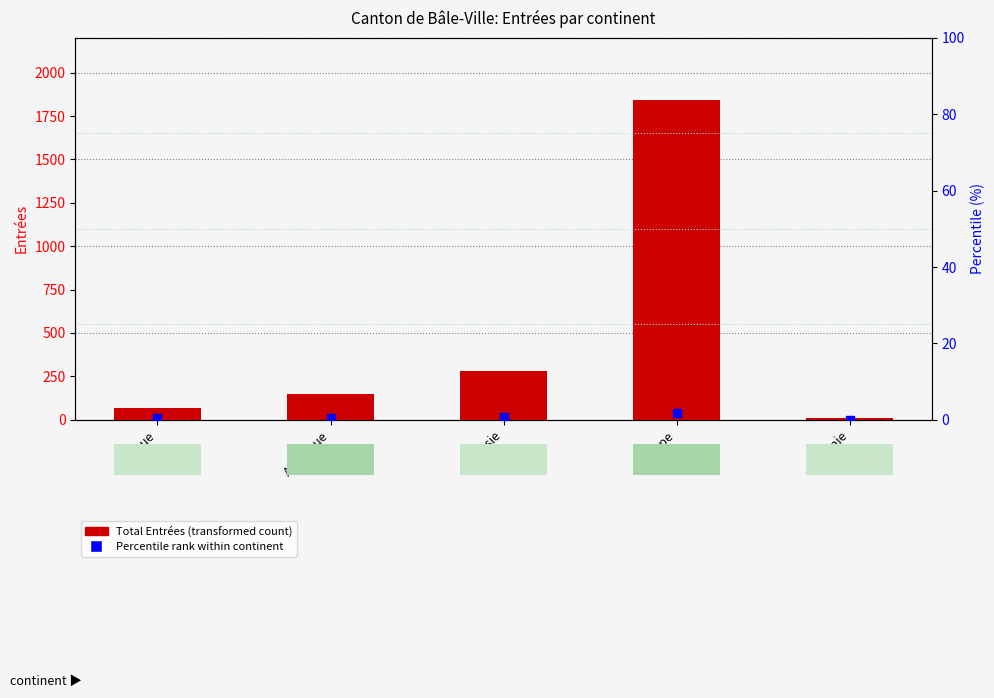

What are all the series names shown in the legend?

Total Entrées (transformed count), Percentile rank within continent